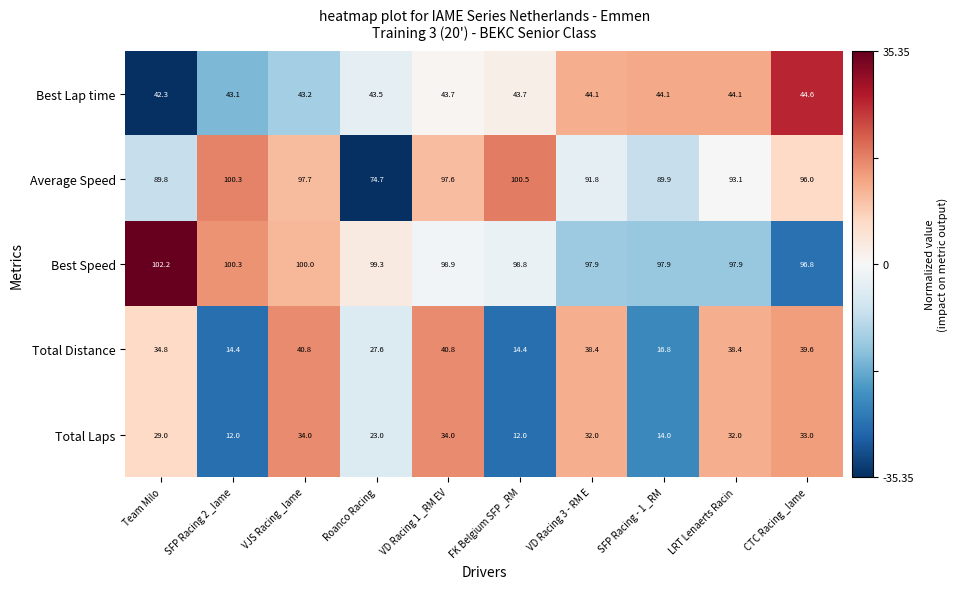

How many distinct data groups are displayed?

5